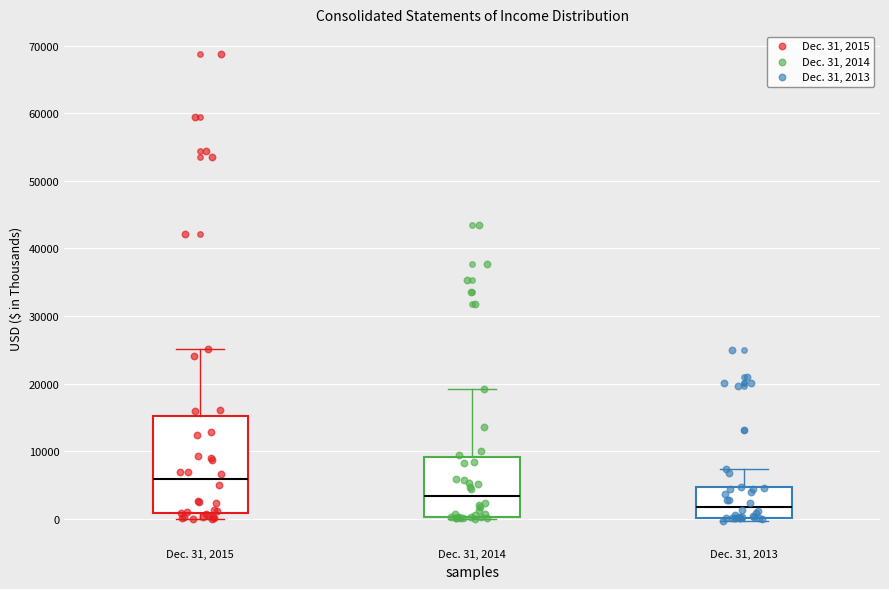

Reading left to right, transcribe this box plot: for each box, give where its median line is, the range the box spans, and where its two whiskers end, as read against the y-axis. The values are not printed on the chart, so give them approximately, as read against the axis.

Dec. 31, 2015: median 6000, box 1000 to 15000, whiskers 0 to 25000
Dec. 31, 2014: median 3000, box 0 to 9000, whiskers 0 (just below the box's lower edge) to 19000
Dec. 31, 2013: median 2000, box 0 to 5000, whiskers 0 (just below the box's lower edge) to 7000